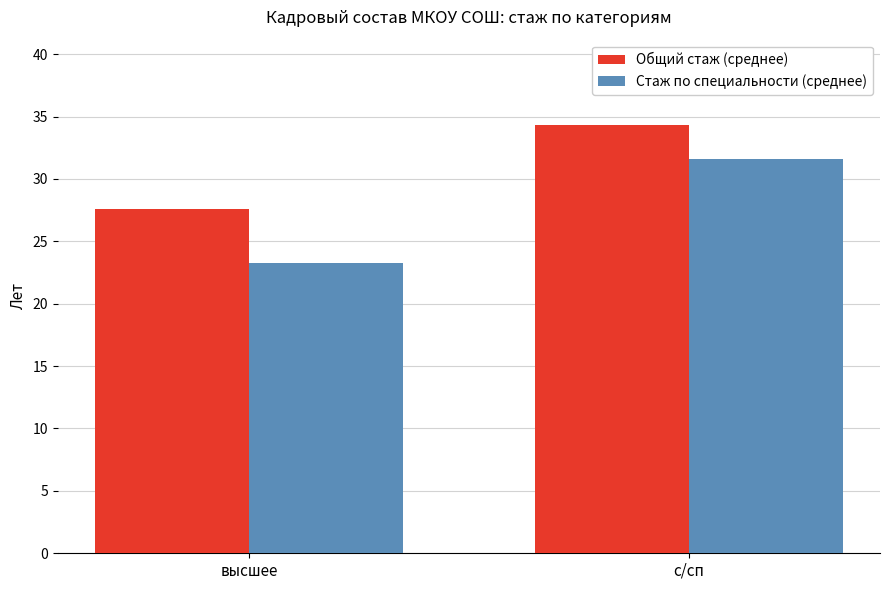

Rank the categories by Стаж по специальности (среднее) value from highest to lowest.

с/сп, высшее